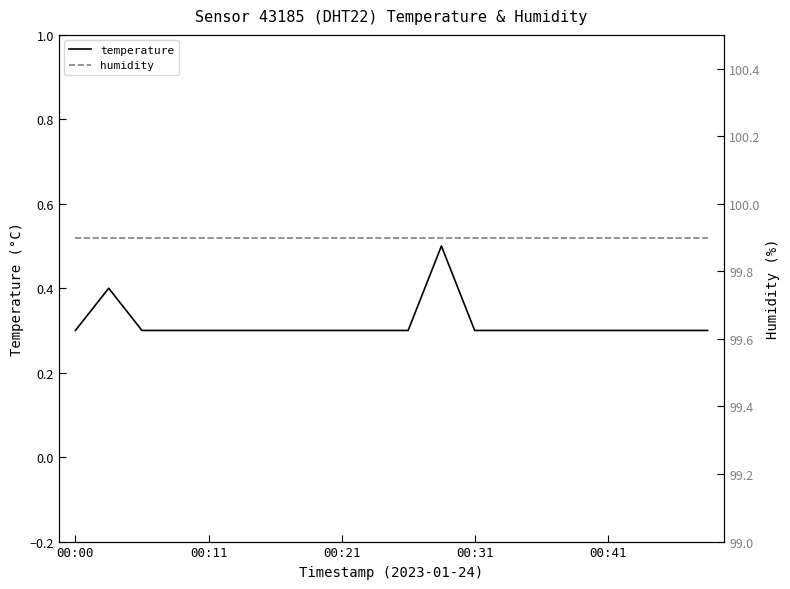

True or false: temperature and humidity cross at least once.

False